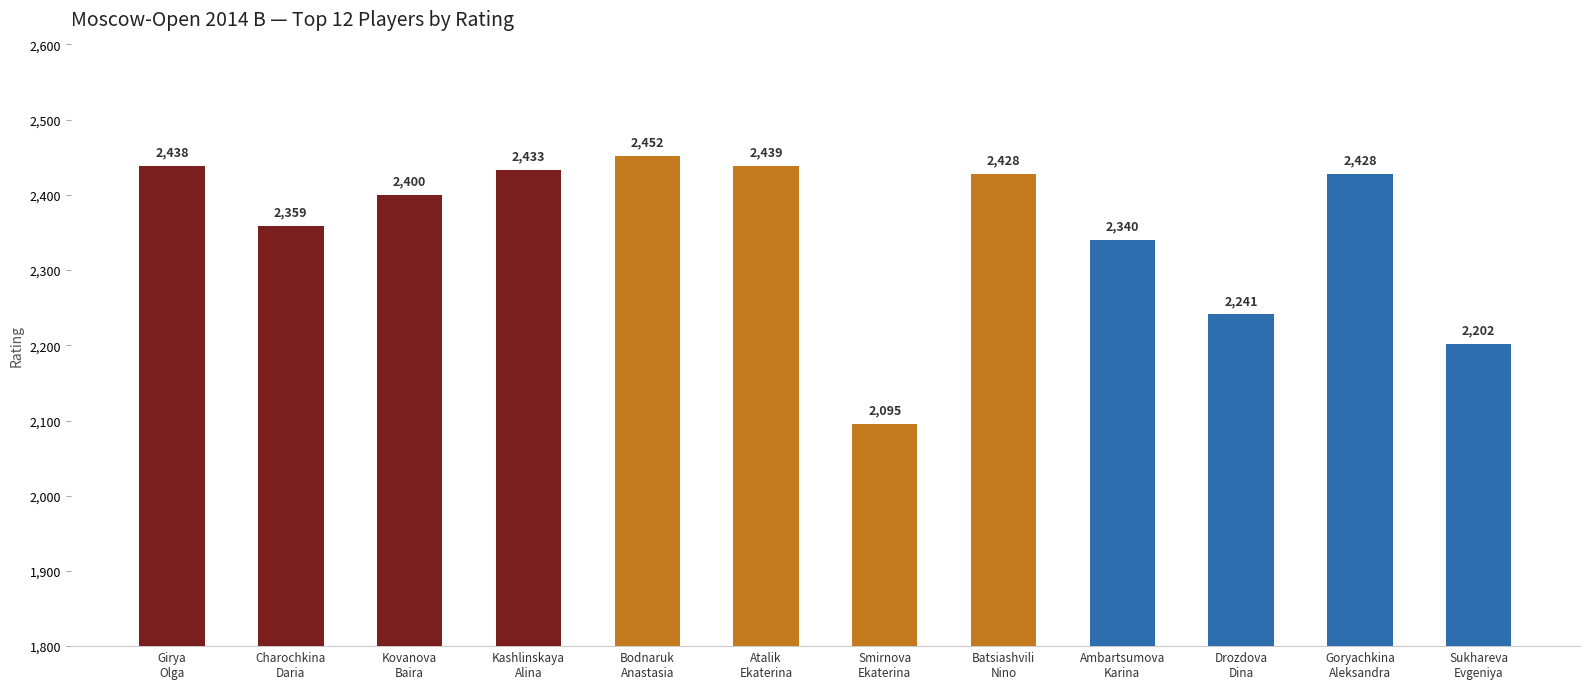

What is the ratio of the value at Kashlinskaya
Alina to the value at Atalik
Ekaterina?

1.0